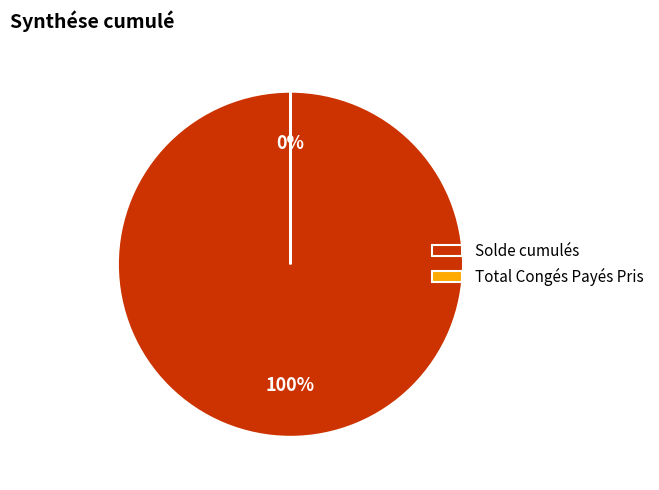

To the nearest percent, what portion does Solde cumulés represent?

100%